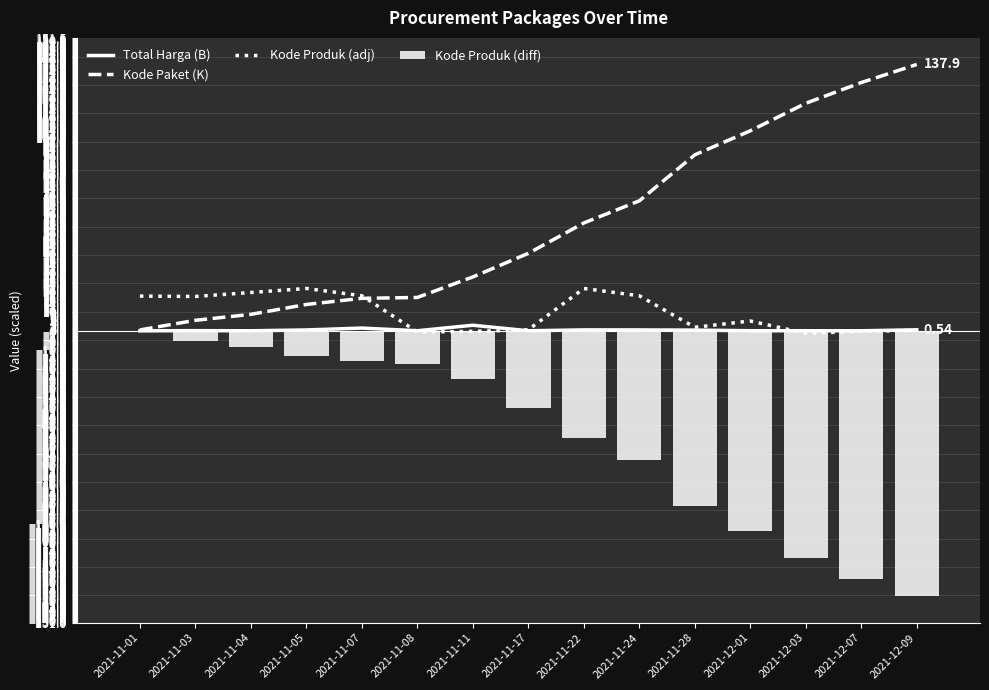

What is the minimum value for Kode Produk (diff)?

-137.3